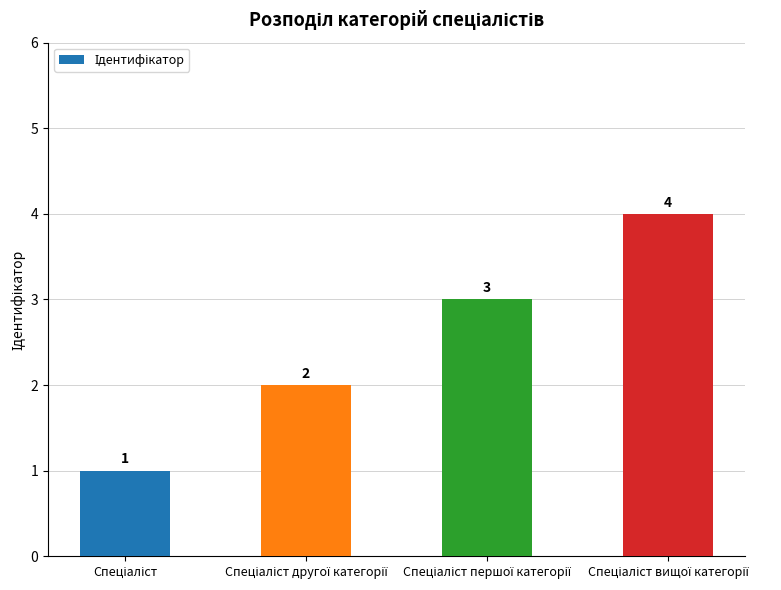

What is the maximum value shown in the chart?

4